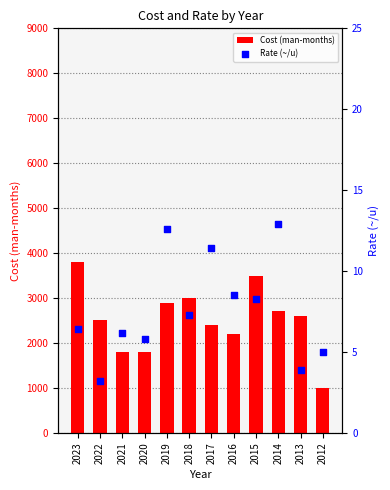

What is the total value across all series at 2017?

2411.4